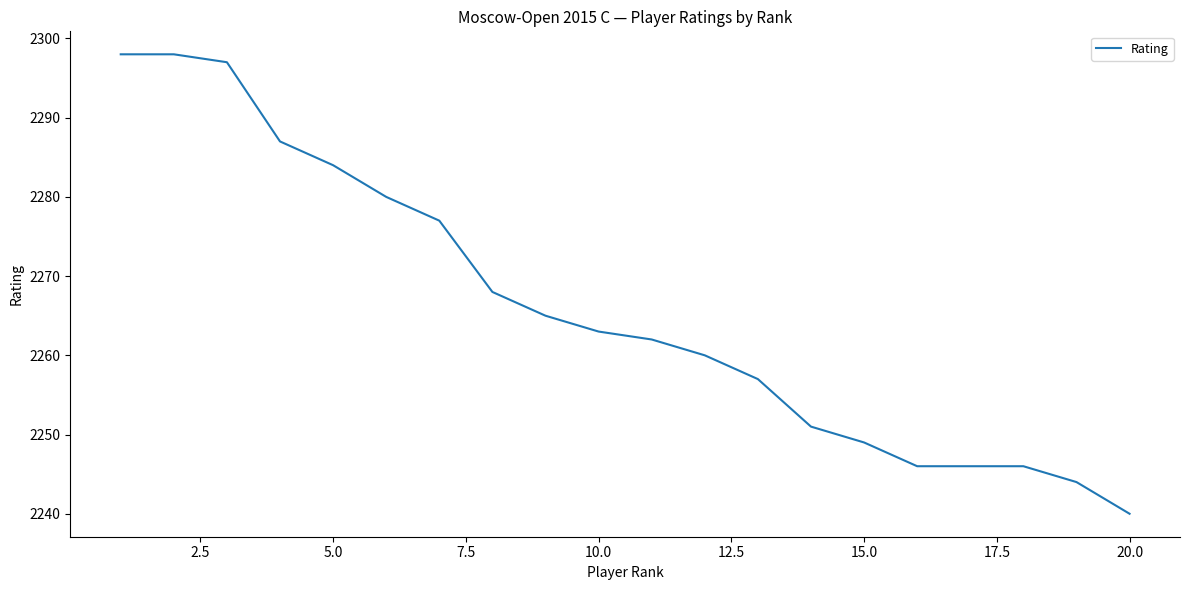

What is the difference between the maximum and minimum values?

58